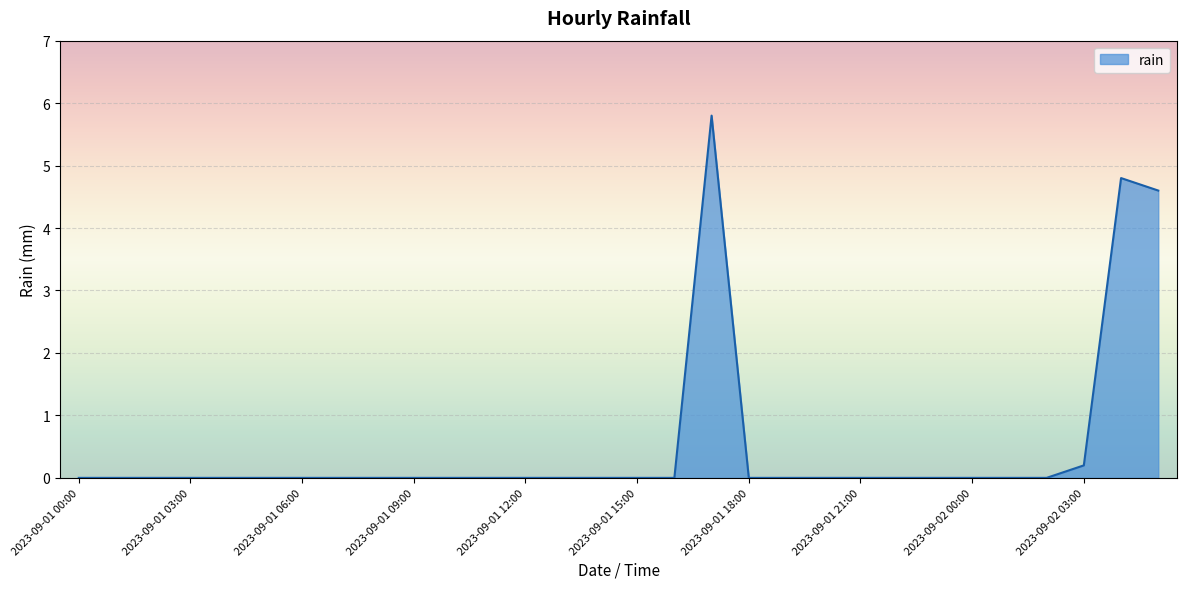

What is the maximum value shown in the chart?

5.8